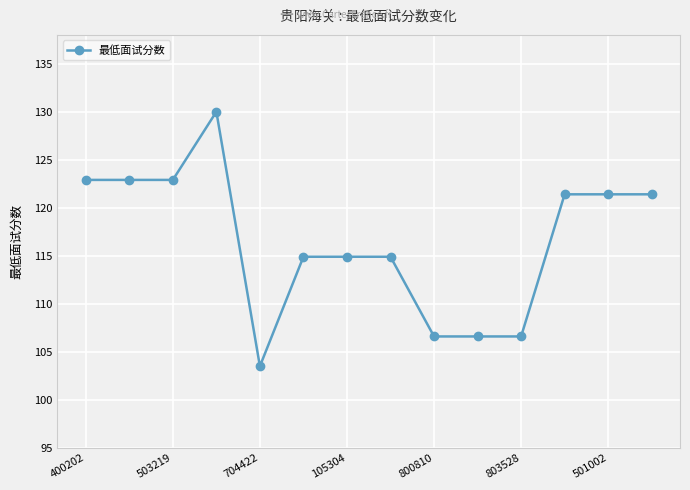

What is the value of the 13th point from the left?

121.4